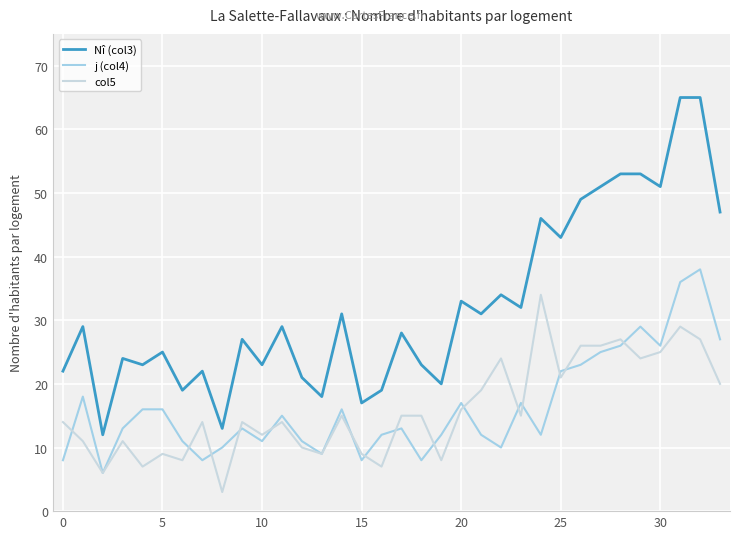

What is the lowest value of the j (col4) series?

6